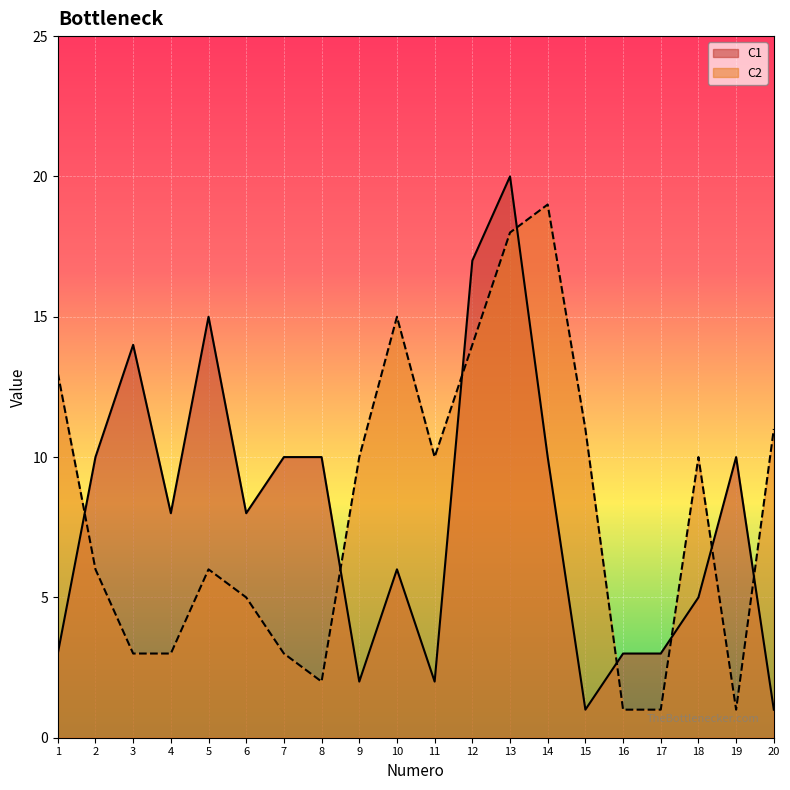

Which series has the largest total across all categories?

C2